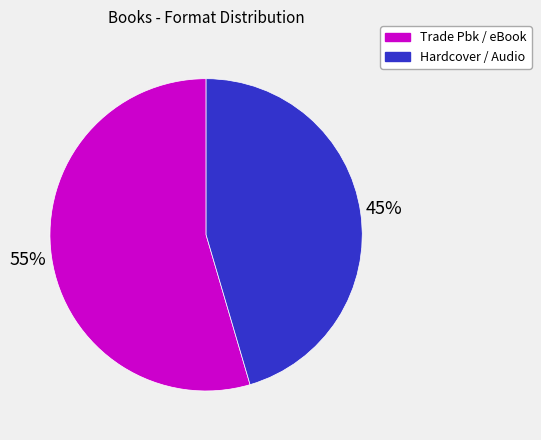

Does any single category account for the majority?

Yes